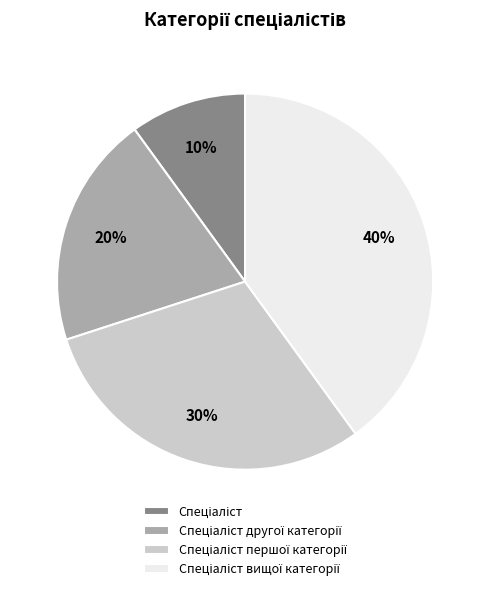

To the nearest percent, what is the difference between the largest and smallest slice percentages?

30%